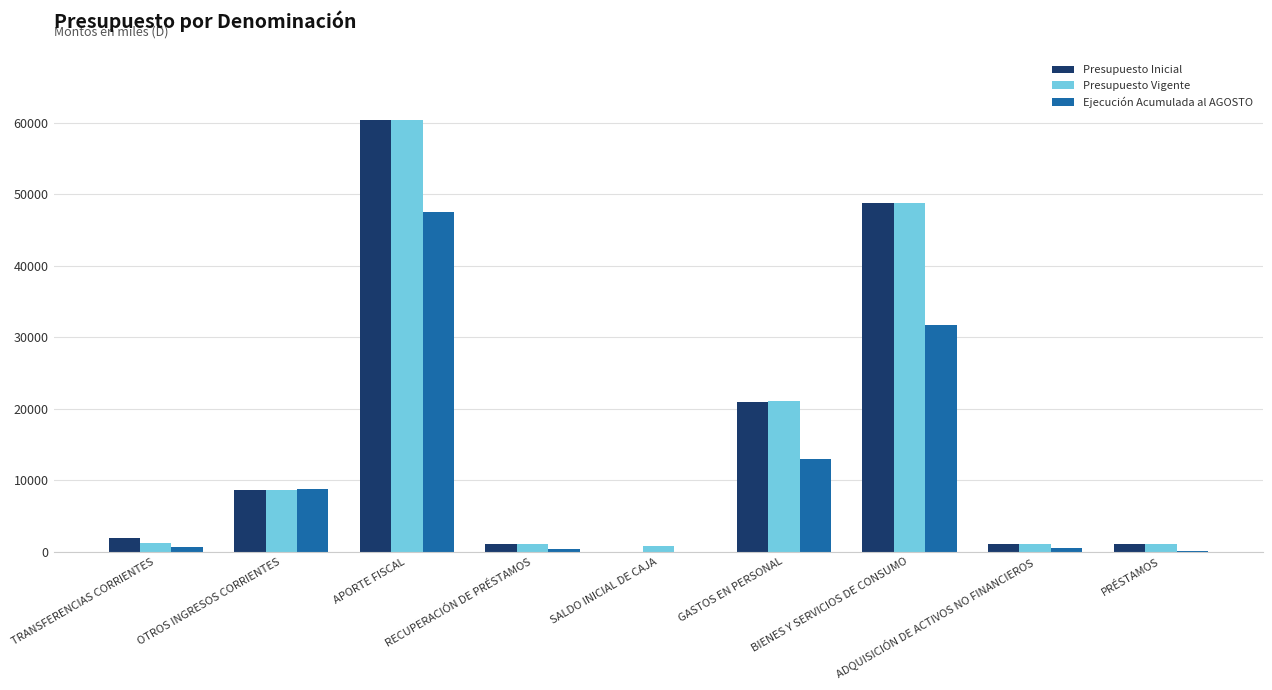

What is the maximum value shown in the chart?

60405